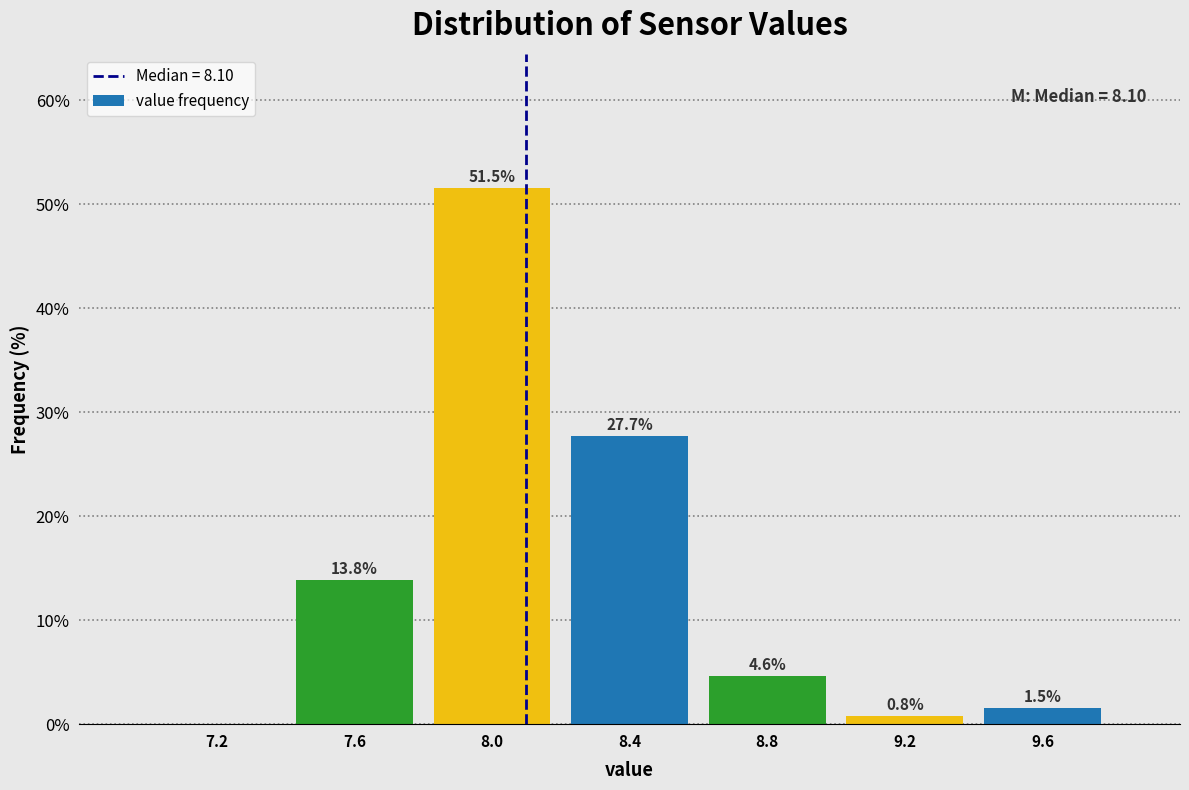

Over which range of the x-axis is the bar tallest?

7.8 to 8.2